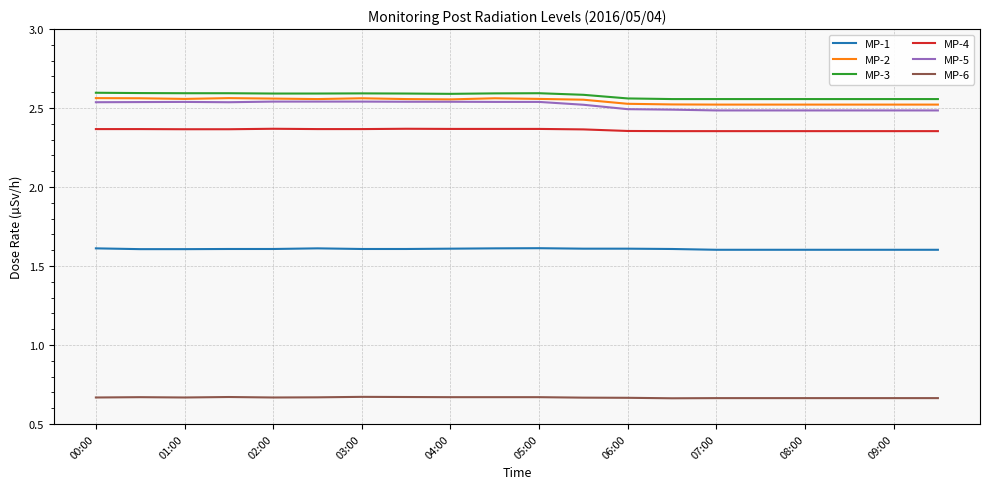

True or false: MP-6 and MP-2 cross at least once.

False